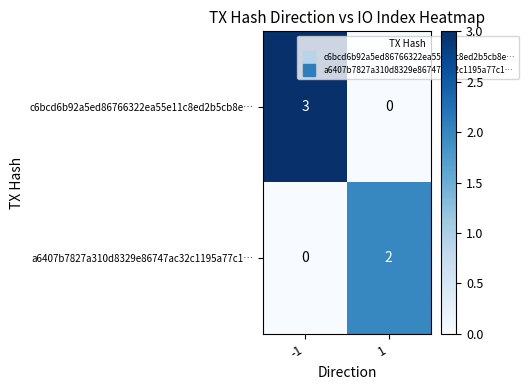

How many series are shown in this chart?

2